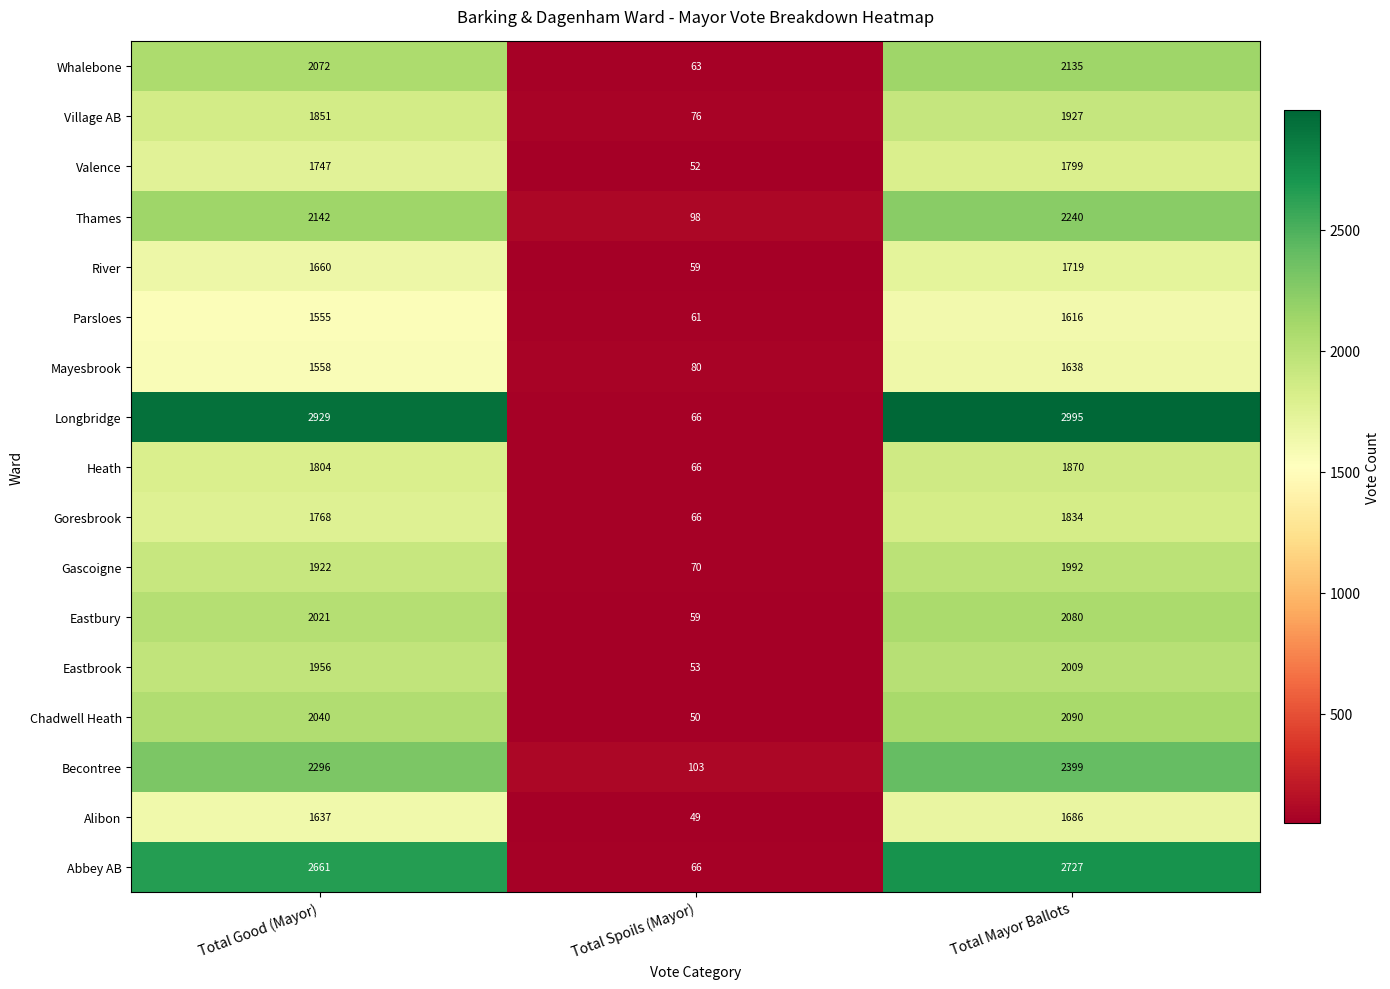

Which series has the widest spread of values?

Longbridge